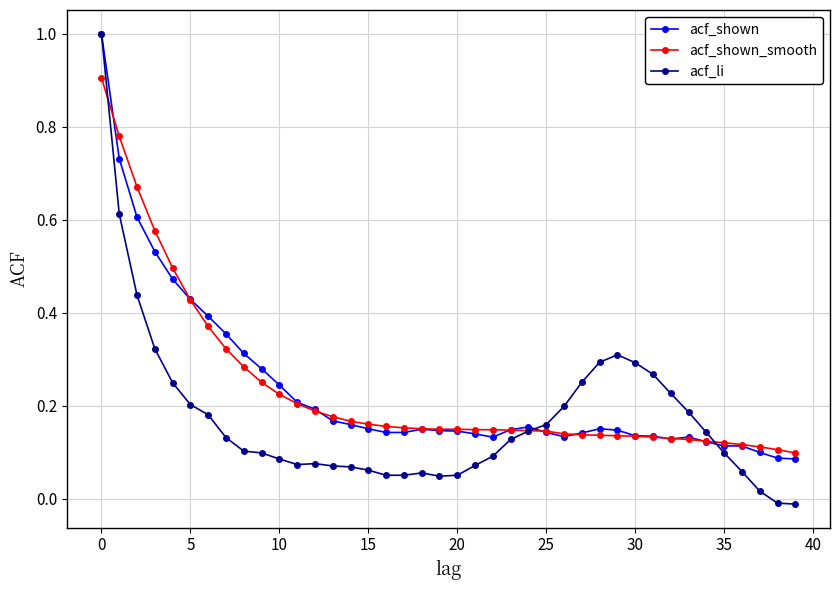

What are all the series names shown in the legend?

acf_shown, acf_shown_smooth, acf_li